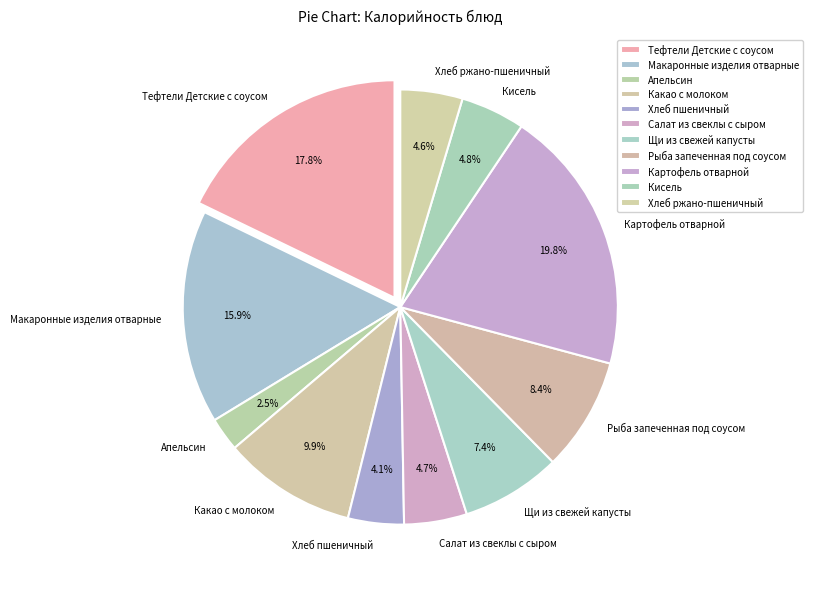

What percentage do Какао с молоком and Кисель together represent?

14.7%